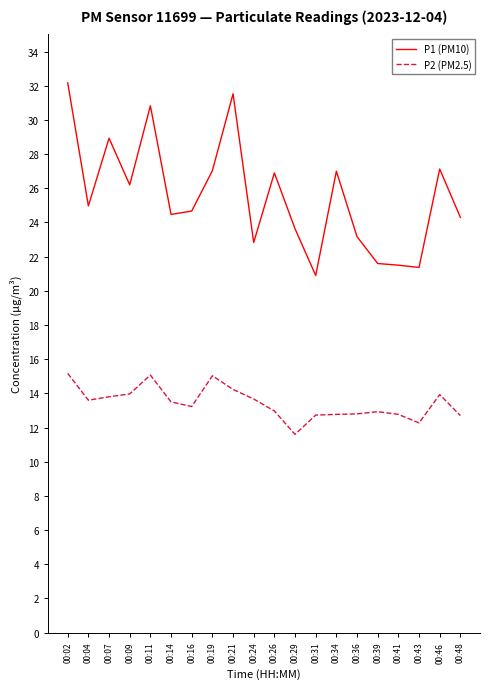

What is the smallest value displayed?

11.6